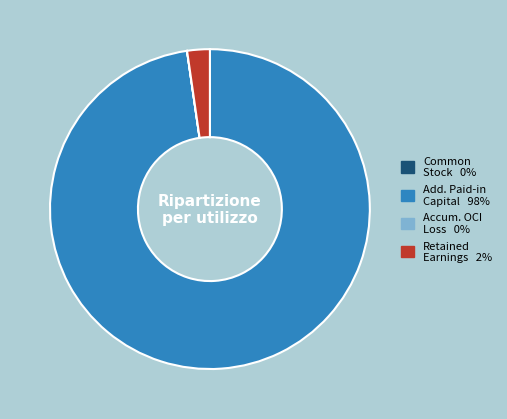

Is there any slice that represents more than half of the pie?

Yes